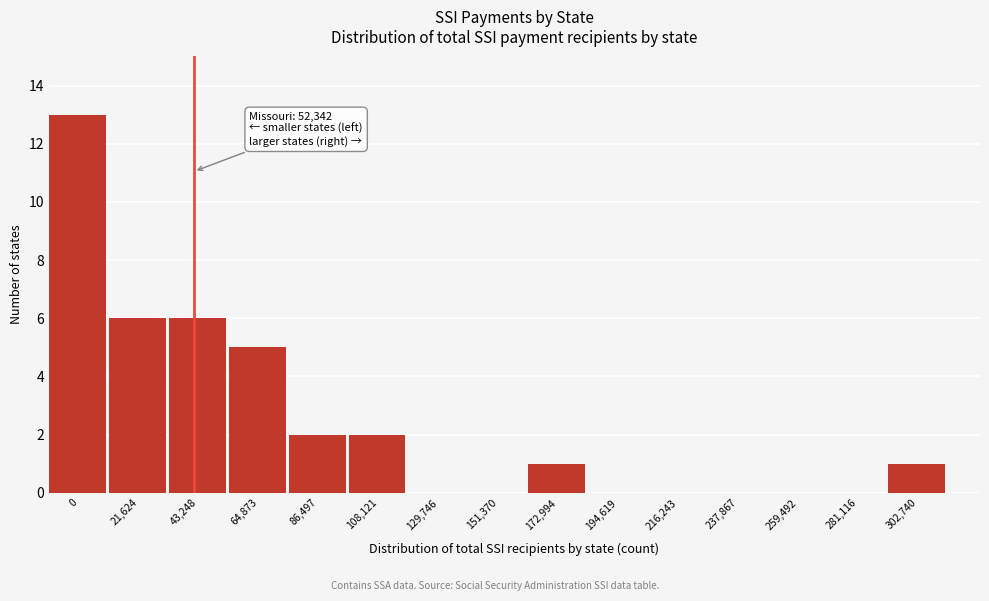

Reading right to left, list all the values displayed in this chart.

302,740=1	281,116=0	259,492=0	237,867=0	216,243=0	194,619=0	172,994=1	151,370=0	129,746=0	108,121=2	86,497=2	64,873=5	43,248=6	21,624=6	0=13